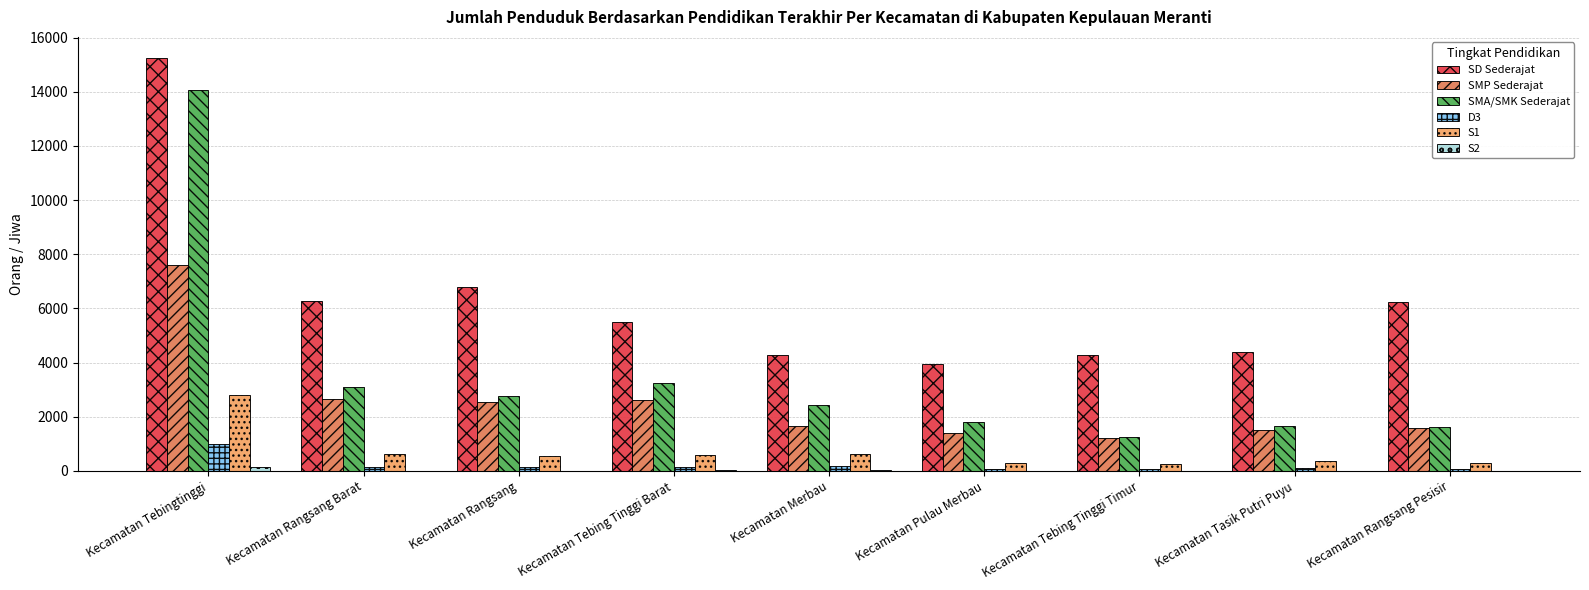

At which label is D3 closest to 524?

Kecamatan Merbau